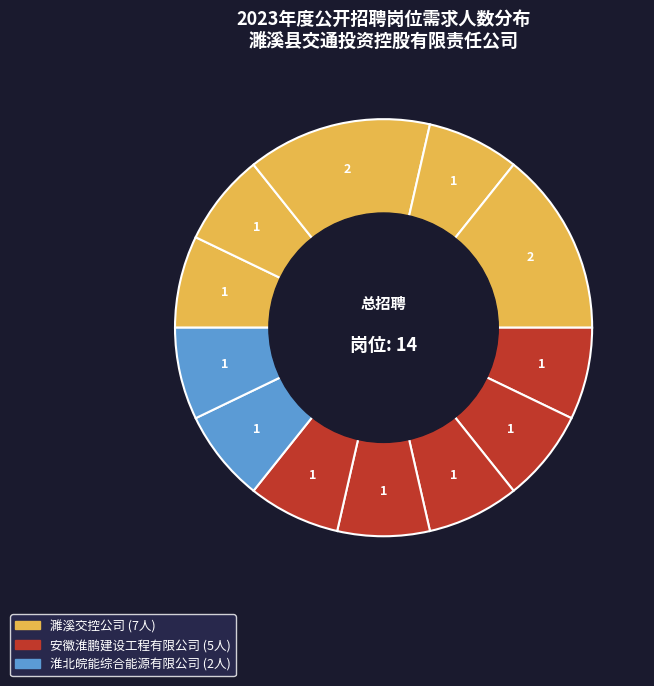

How many slices are in this pie chart?

12